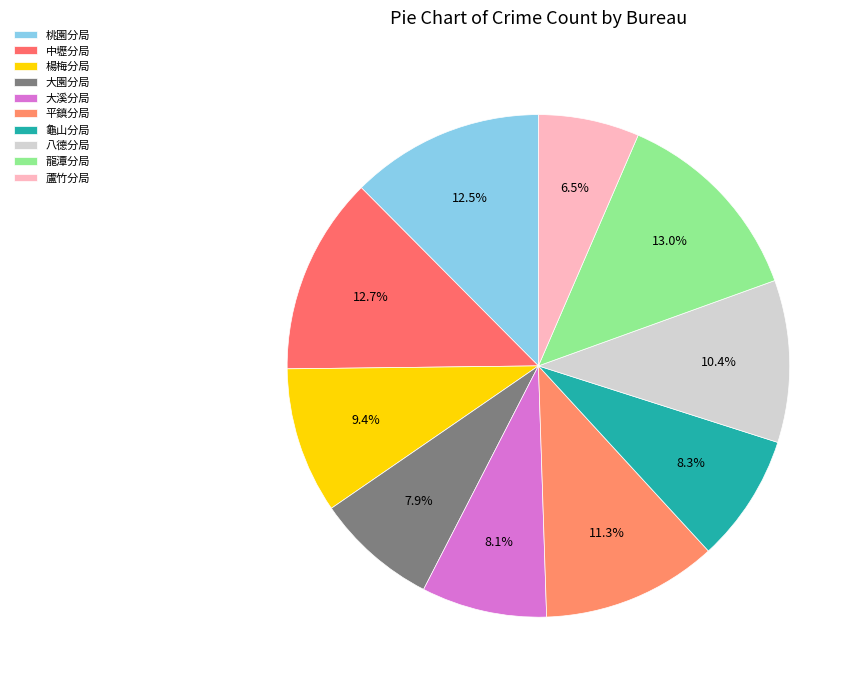

How many segments does this pie chart have?

10